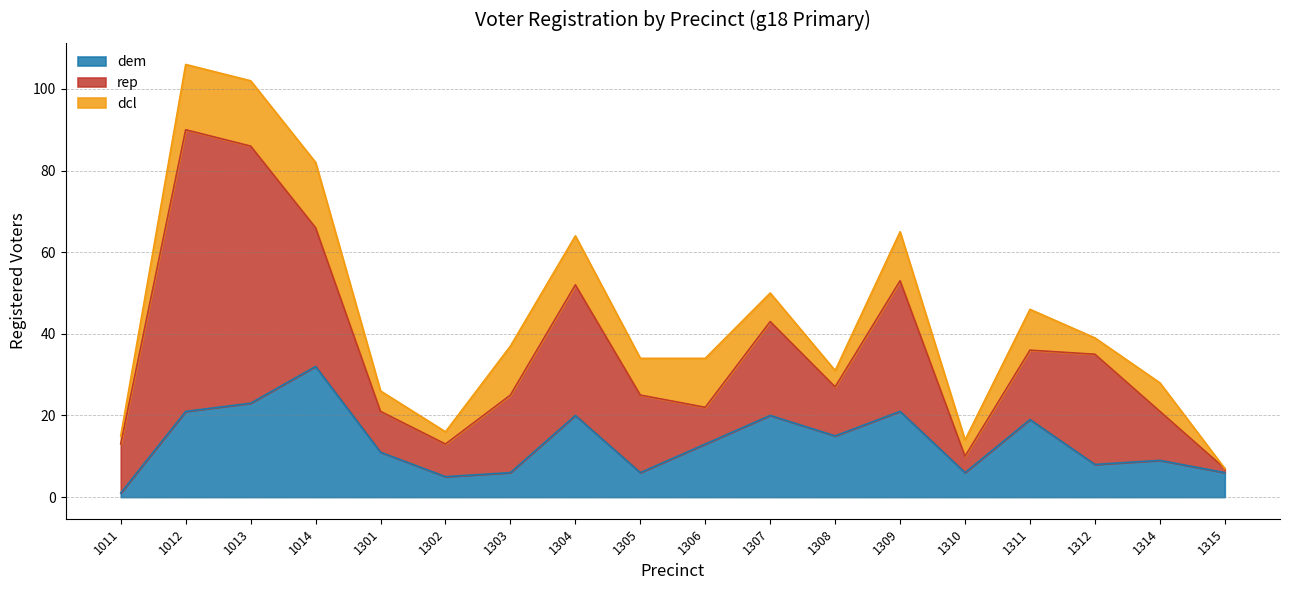

Reading left to right, list all the values displayed in this chart.

dem: 1	21	23	32	11	5	6	20	6	13	20	15	21	6	19	8	9	6
rep: 12	69	63	34	10	8	19	32	19	9	23	12	32	4	17	27	12	1
dcl: 2	16	16	16	5	3	12	12	9	12	7	4	12	4	10	4	7	0